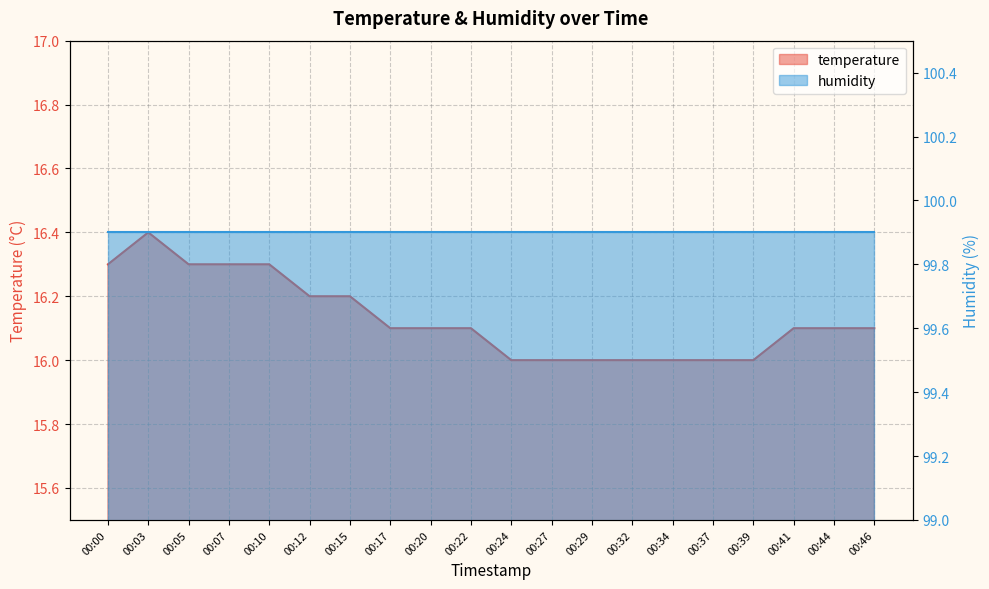

The chart shows a value of 16.0 at 00:34. True or false?

True